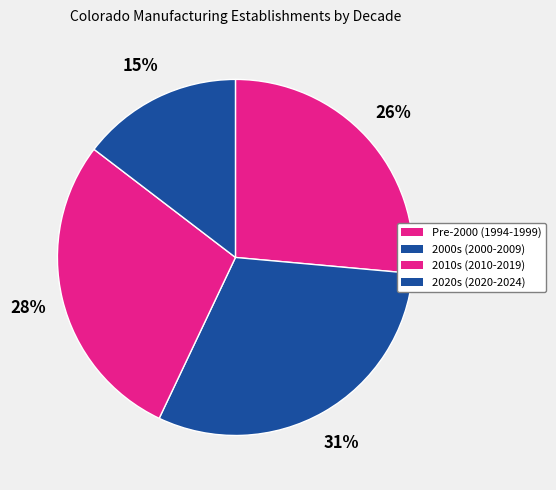

How many segments does this pie chart have?

4